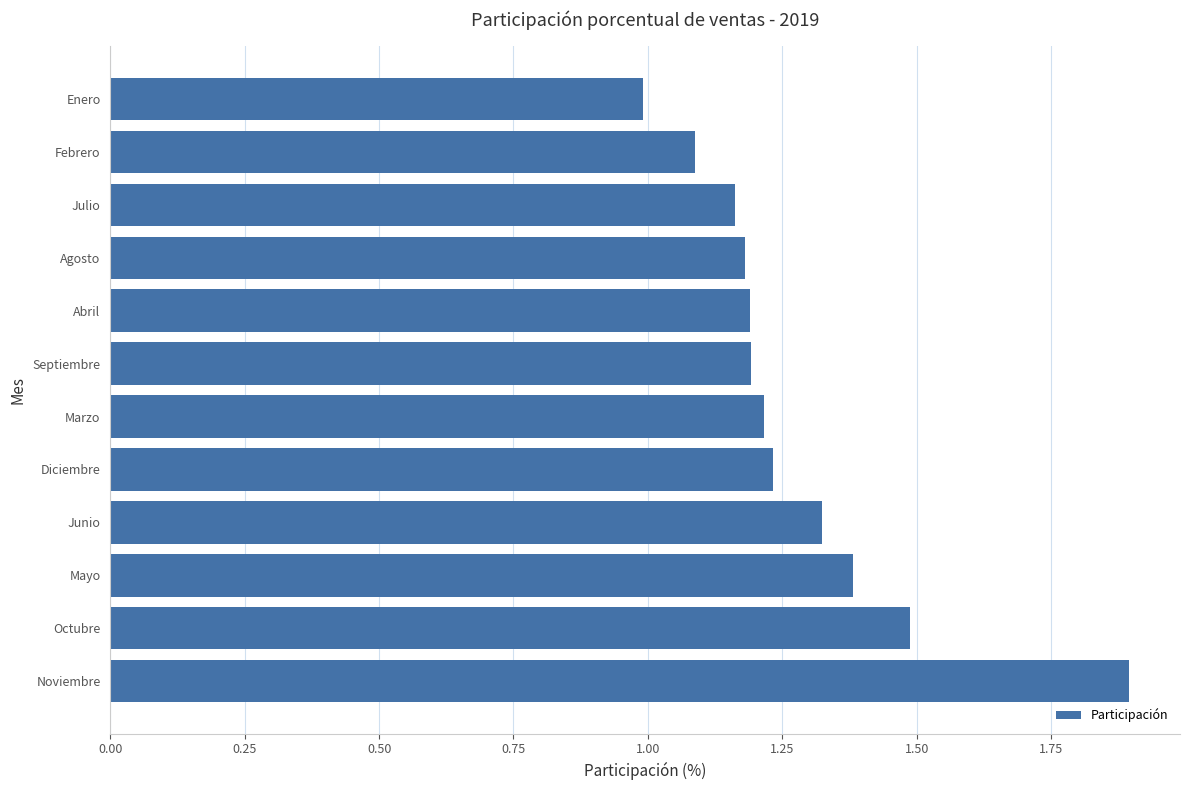

What is the change in value from Noviembre to Agosto?

-0.7